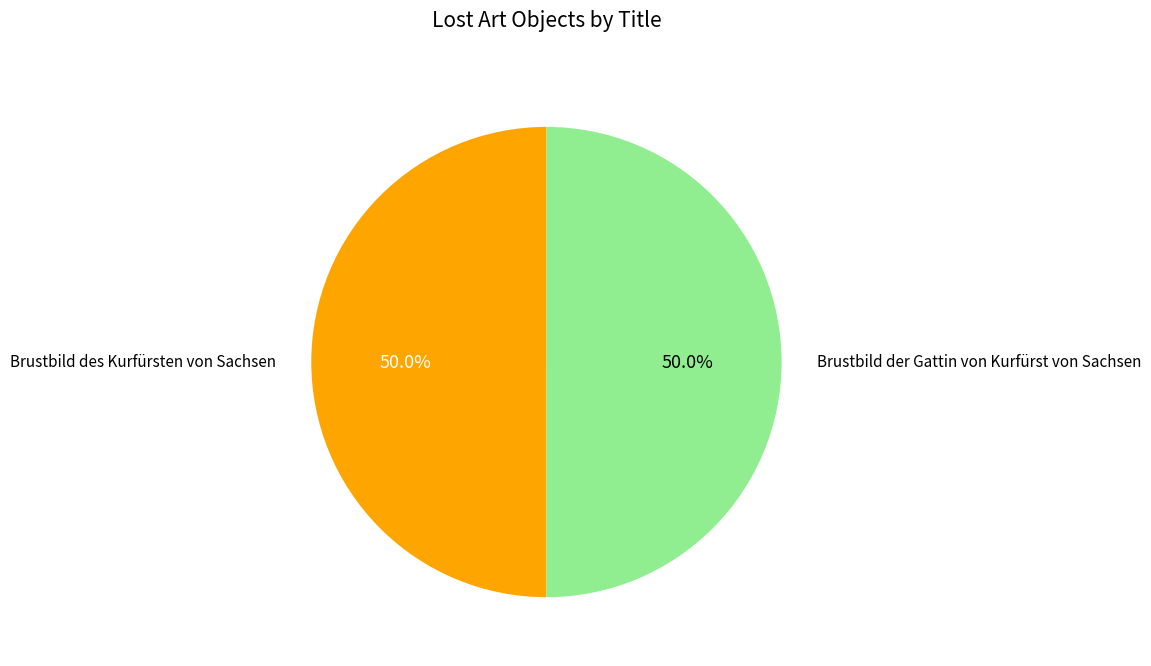

How many segments does this pie chart have?

2